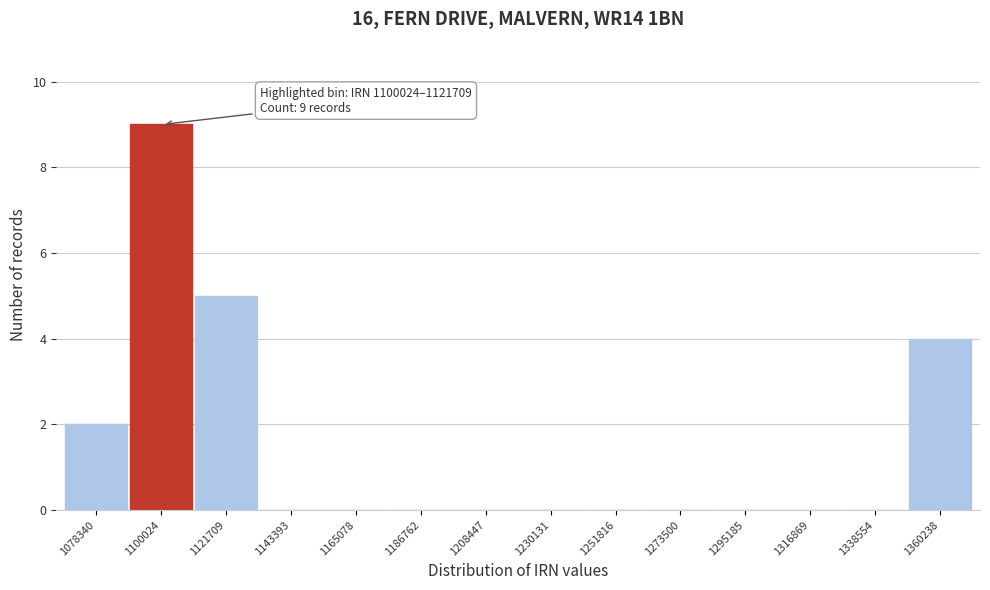

Reading left to right, list all the values displayed in this chart.

1078340=2	1100024=9	1121709=5	1143393=0	1165078=0	1186762=0	1208447=0	1230131=0	1251816=0	1273500=0	1295185=0	1316869=0	1338554=0	1360238=4